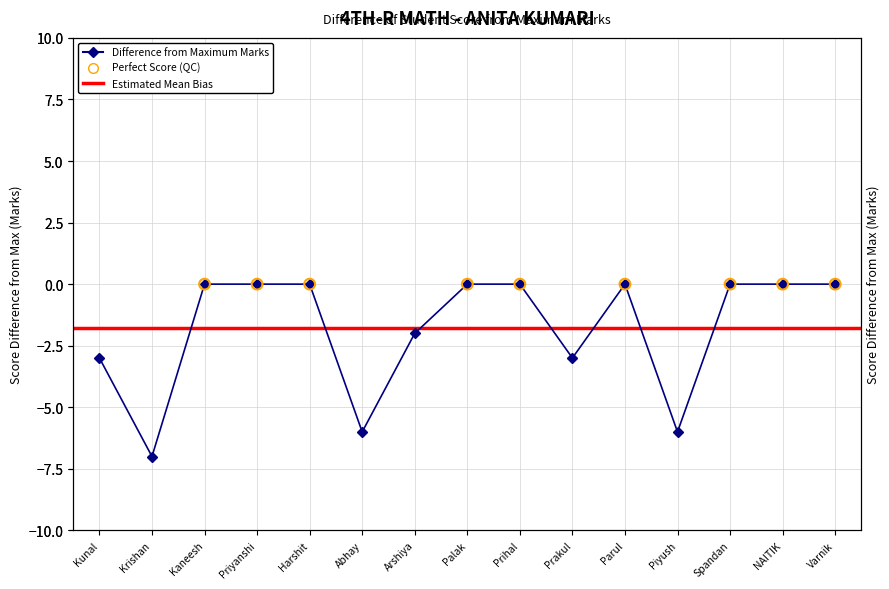

What is the change in value from Abhay to Parul?

+6